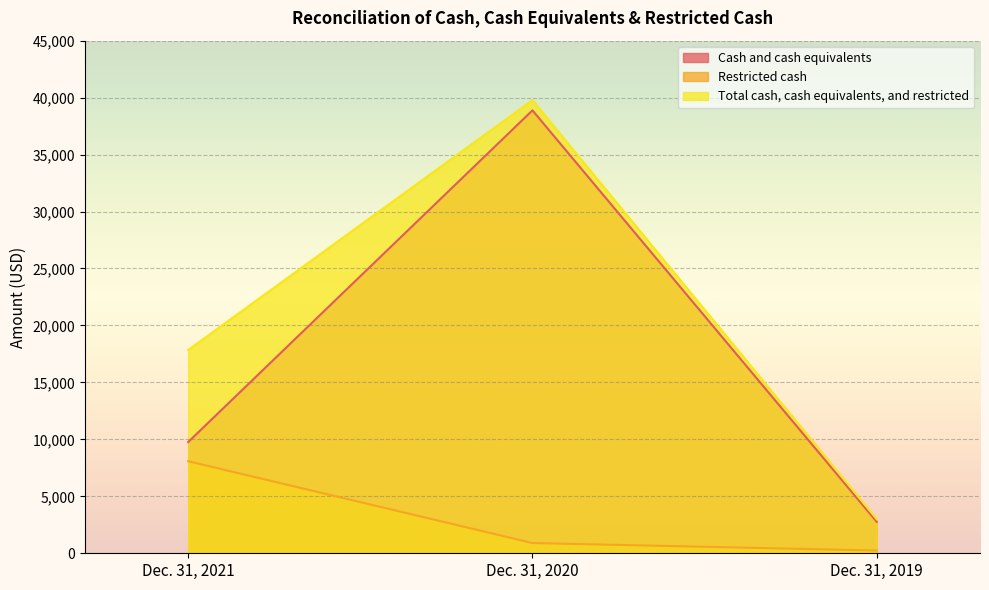

At which category is the sum across all series the highest?

Dec. 31, 2020